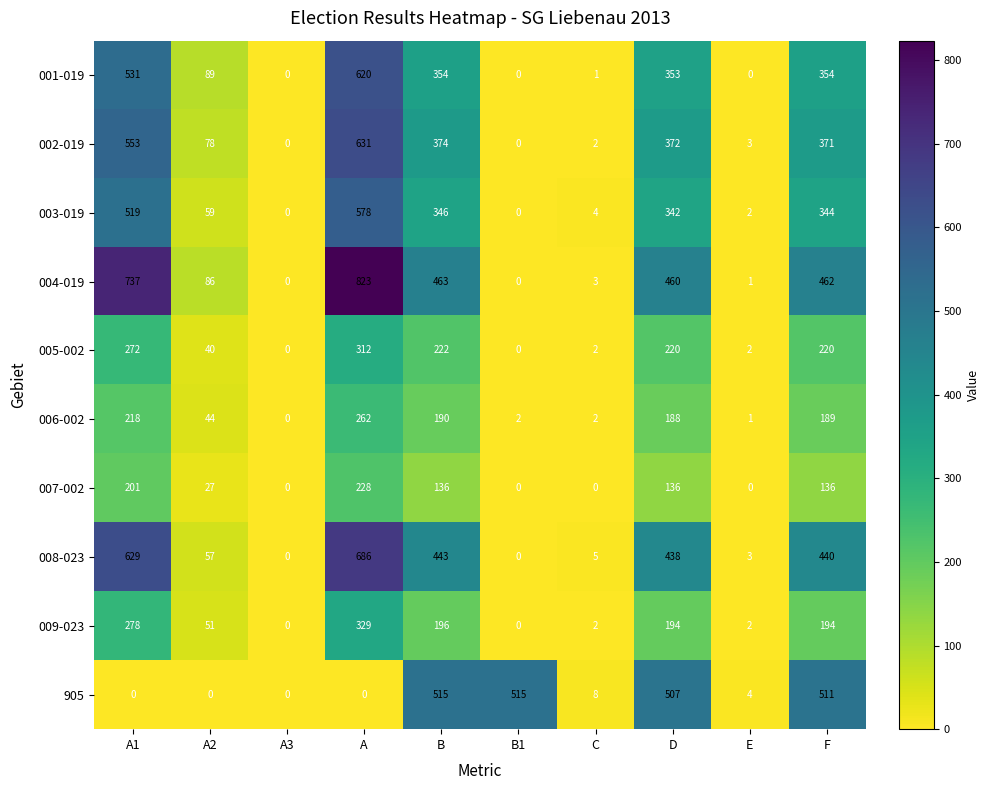

Which series has the largest range (max minus min)?

004-019